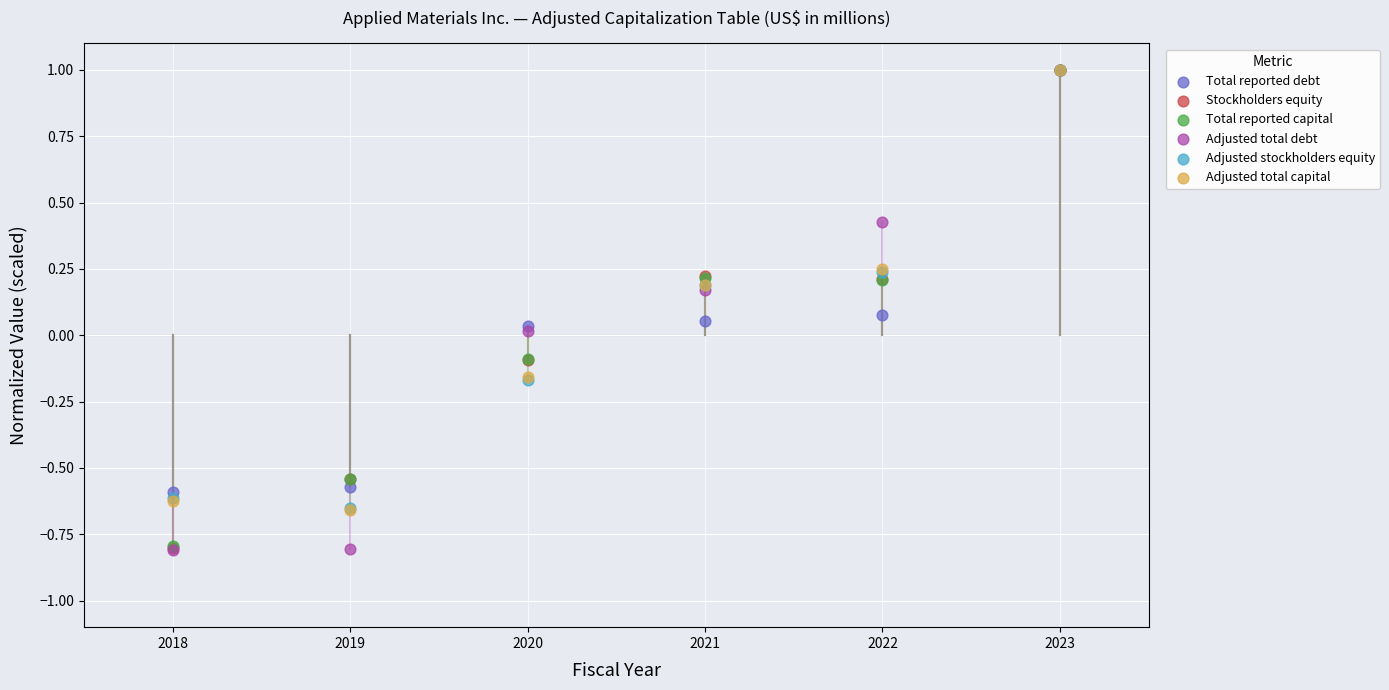

What are all the series names shown in the legend?

Total reported debt, Stockholders equity, Total reported capital, Adjusted total debt, Adjusted stockholders equity, Adjusted total capital